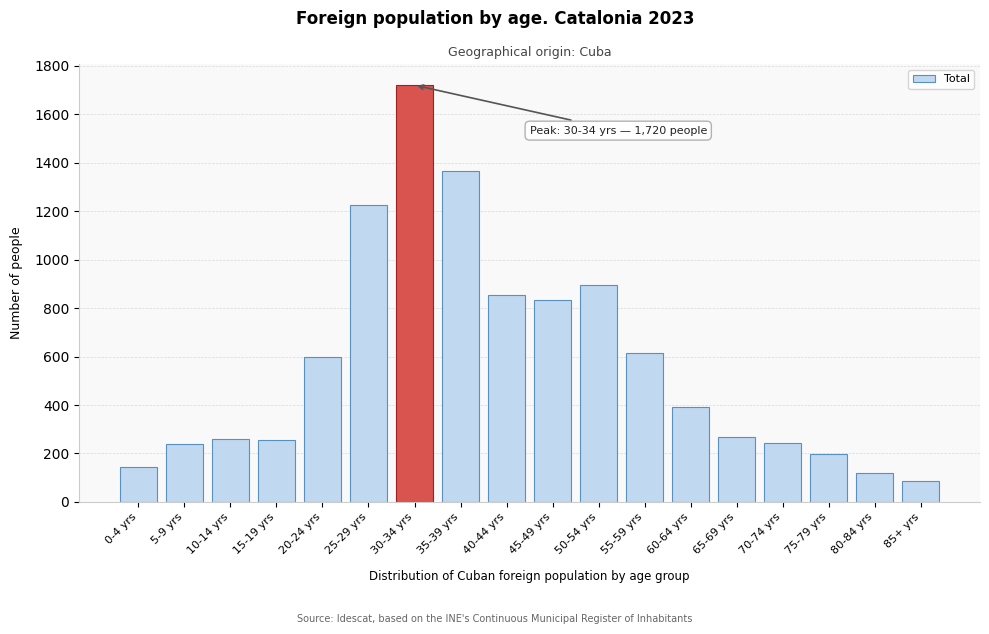

What is the maximum value shown in the chart?

1720